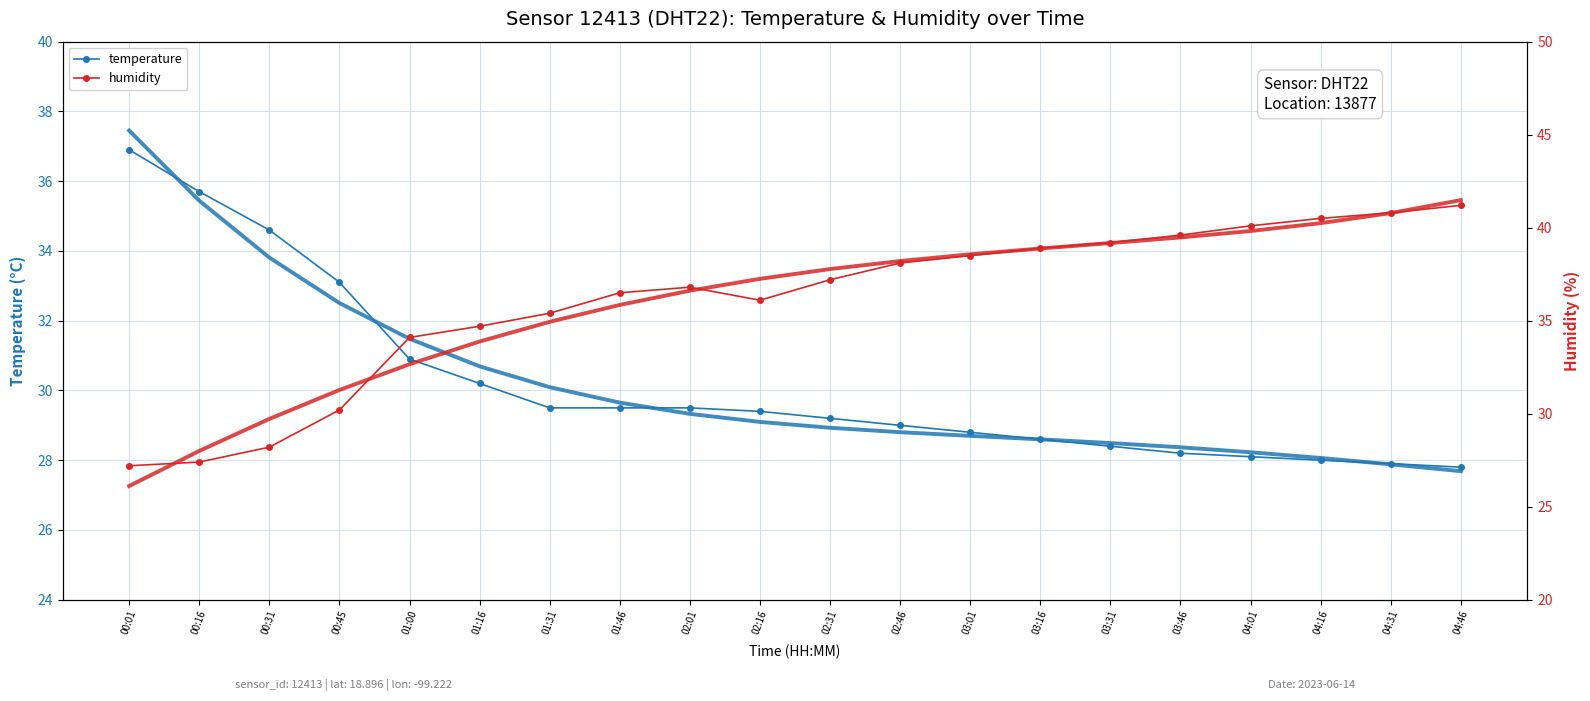

What is the difference between the maximum and second lowest values in the humidity series?

13.8